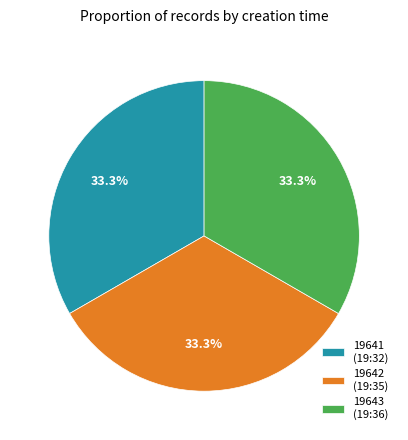

Do 19643 (19:36) and 19641 (19:32) together represent more than half of the pie?

Yes